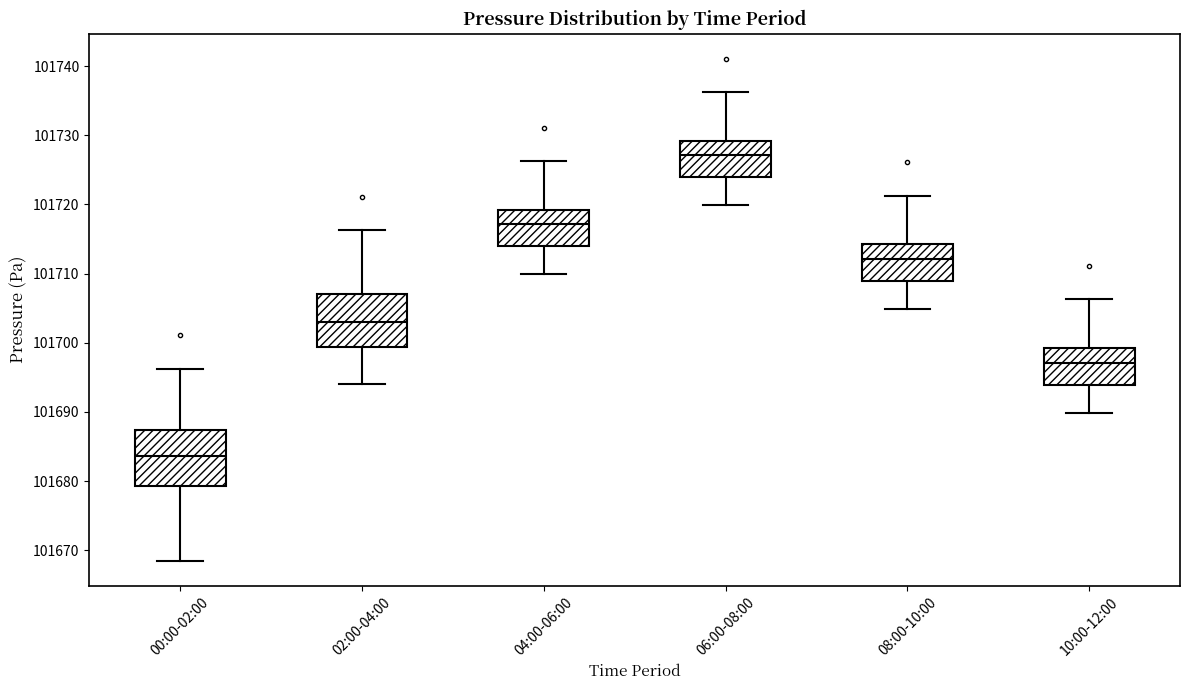

Reading left to right, read every box against the y-axis: the position of its median line, the range the box covers, and the ends of its whiskers. The values are not printed on the chart, so give them approximately, as read against the axis.

00:00-02:00: median 101684, box 101679 to 101687, whiskers 101669 to 101696
02:00-04:00: median 101703, box 101699 to 101707, whiskers 101694 to 101716
04:00-06:00: median 101717, box 101714 to 101719, whiskers 101710 to 101726
06:00-08:00: median 101727, box 101724 to 101729, whiskers 101720 to 101736
08:00-10:00: median 101712, box 101709 to 101714, whiskers 101705 to 101721
10:00-12:00: median 101697, box 101694 to 101699, whiskers 101690 to 101706